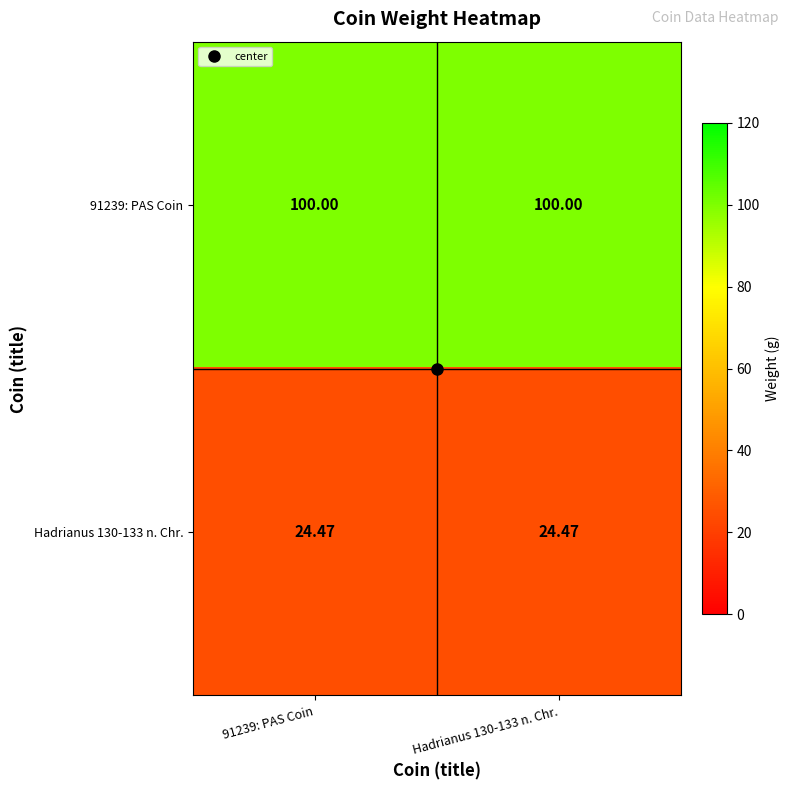

Is the value of Hadrianus 130-133 n. Chr. at Hadrianus 130-133 n. Chr. greater than the value of 91239: PAS Coin at 91239: PAS Coin?

No